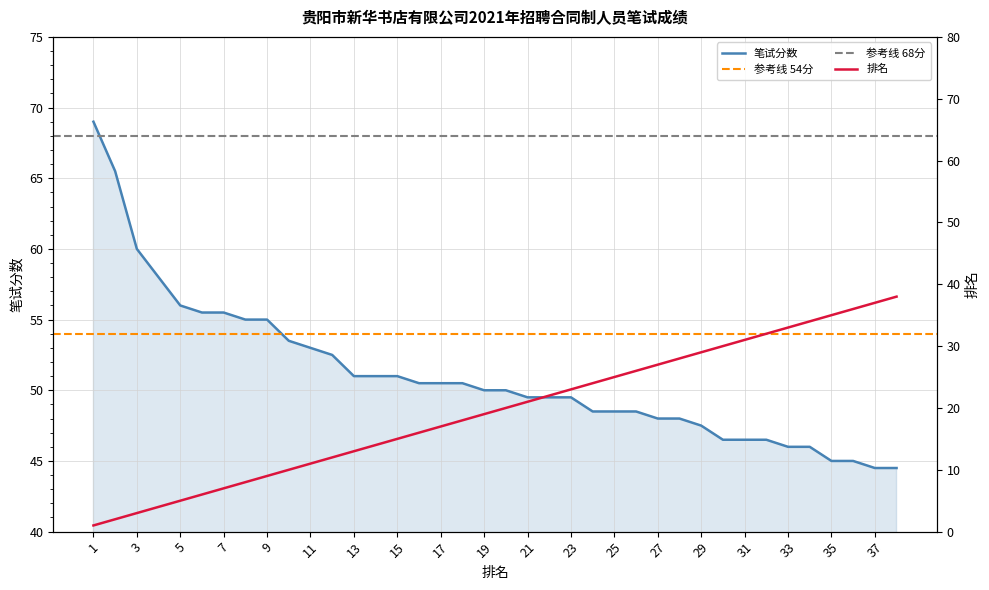

Reading left to right, transcribe all the data shown in this chart.

笔试分数: 1=69.0	2=65.5	3=60.0	4=58.0	5=56.0	6=55.5	7=55.5	8=55.0	9=55.0	10=53.5	11=53.0	12=52.5	13=51.0	14=51.0	15=51.0	16=50.5	17=50.5	18=50.5	19=50.0	20=50.0	21=49.5	22=49.5	23=49.5	24=48.5	25=48.5	26=48.5	27=48.0	28=48.0	29=47.5	30=46.5	31=46.5	32=46.5	33=46.0	34=46.0	35=45.0	36=45.0	37=44.5	38=44.5
排名: 1=1.0	2=2.0	3=3.0	4=4.0	5=5.0	6=6.0	7=7.0	8=8.0	9=9.0	10=10.0	11=11.0	12=12.0	13=13.0	14=14.0	15=15.0	16=16.0	17=17.0	18=18.0	19=19.0	20=20.0	21=21.0	22=22.0	23=23.0	24=24.0	25=25.0	26=26.0	27=27.0	28=28.0	29=29.0	30=30.0	31=31.0	32=32.0	33=33.0	34=34.0	35=35.0	36=36.0	37=37.0	38=38.0